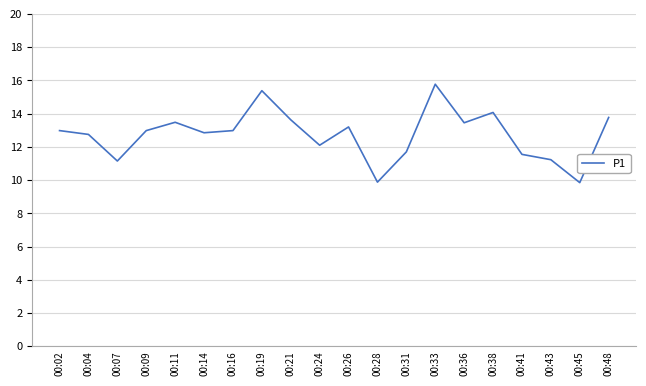

What is the ratio of the value at 00:45 to the value at 00:48?

0.7